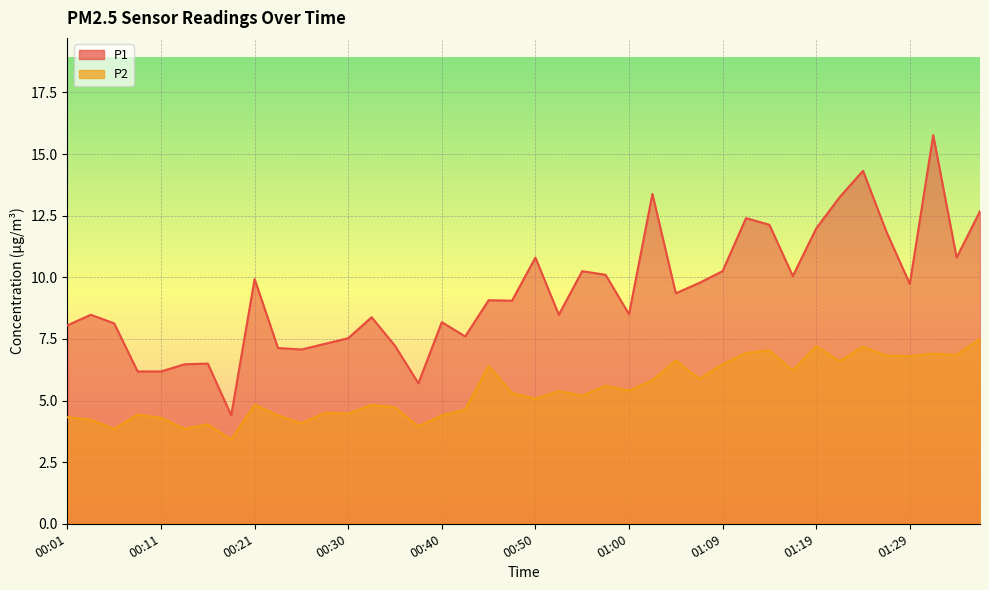

What is the value of the P2 point at the 33rd from the left?

7.2